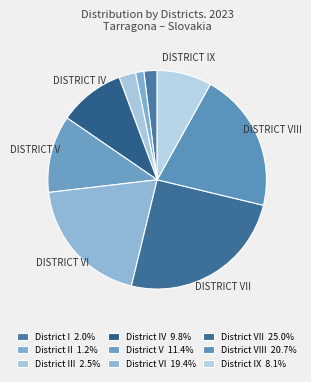

How many segments does this pie chart have?

9